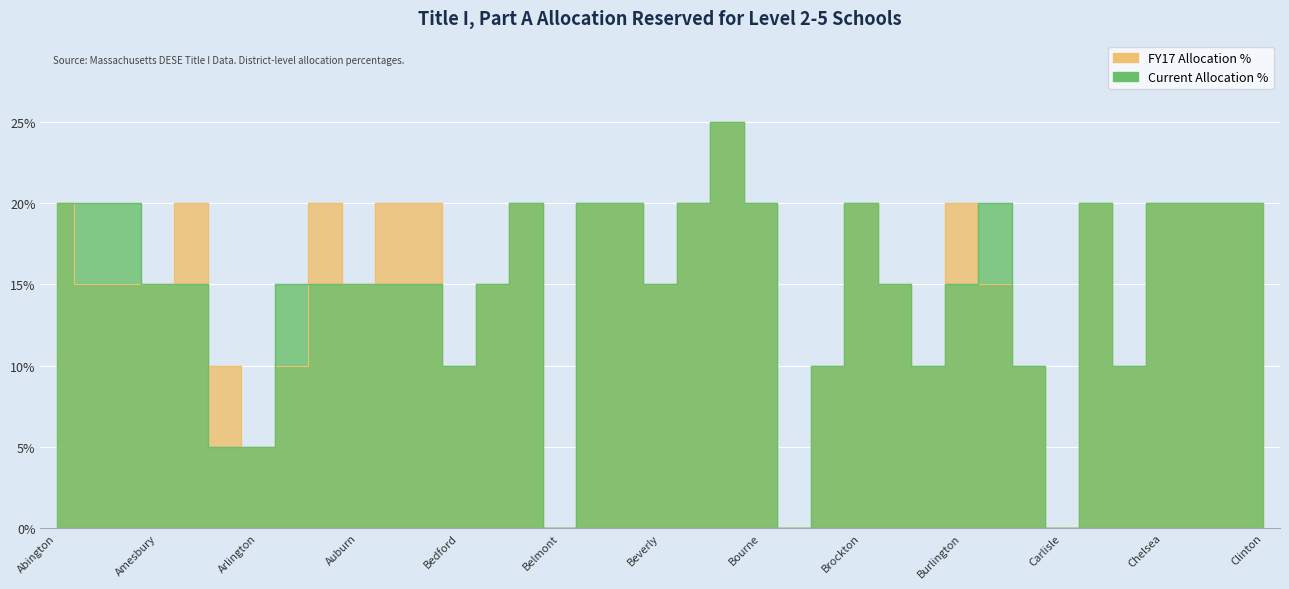

At which category does the chart reach its minimum across all series?

Belmont